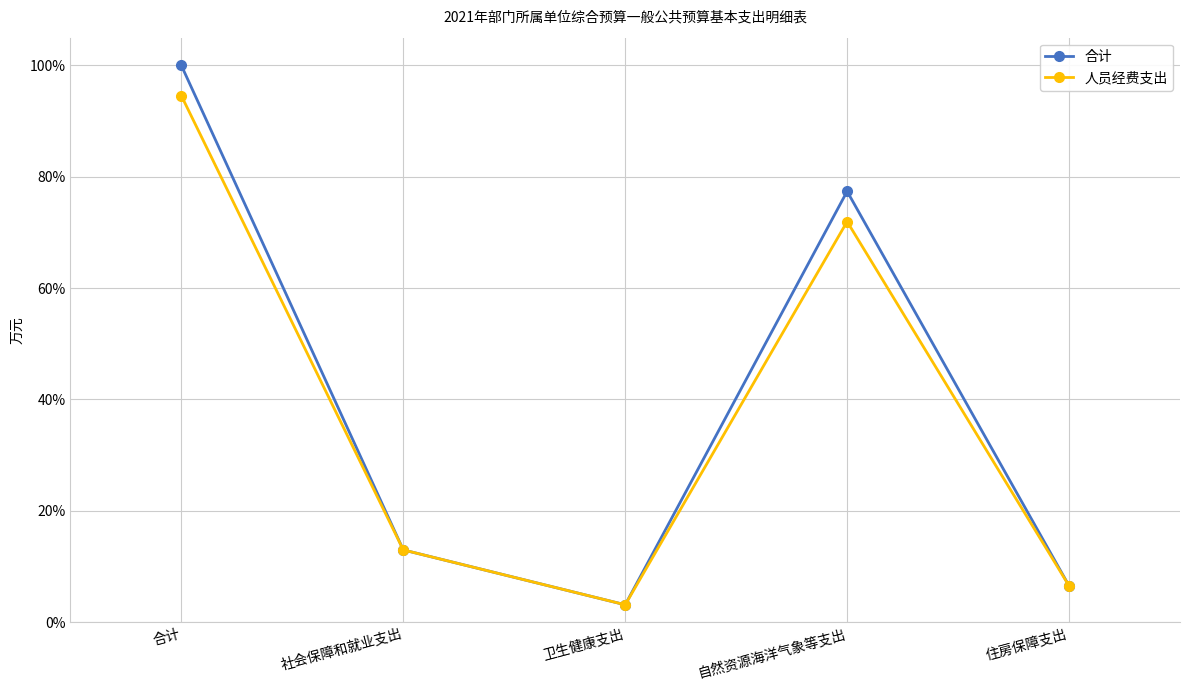

At which category does 合计 reach its first local valley?

卫生健康支出